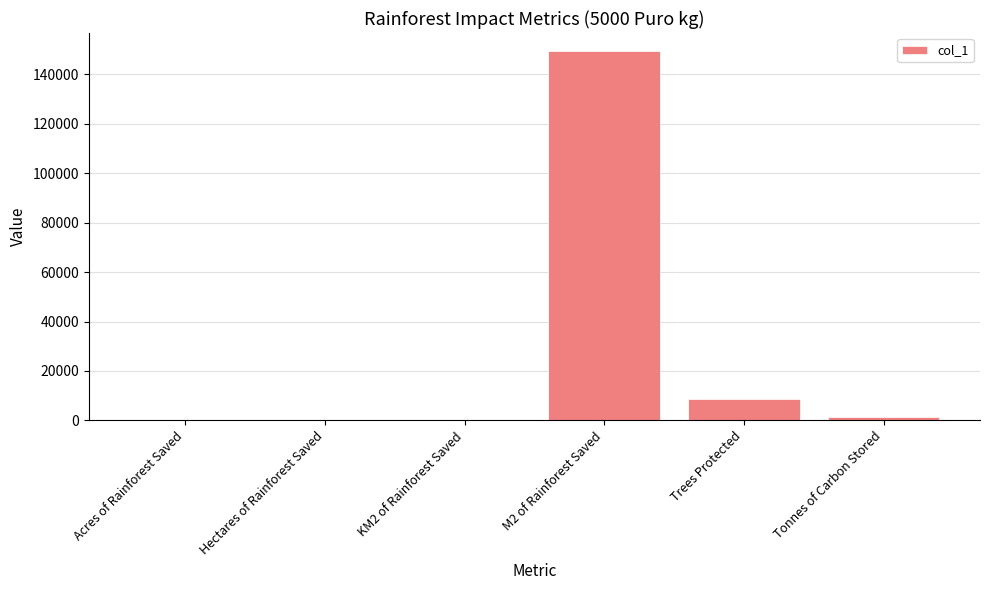

What is the sum of the values at Trees Protected and M2 of Rainforest Saved?

157844.9